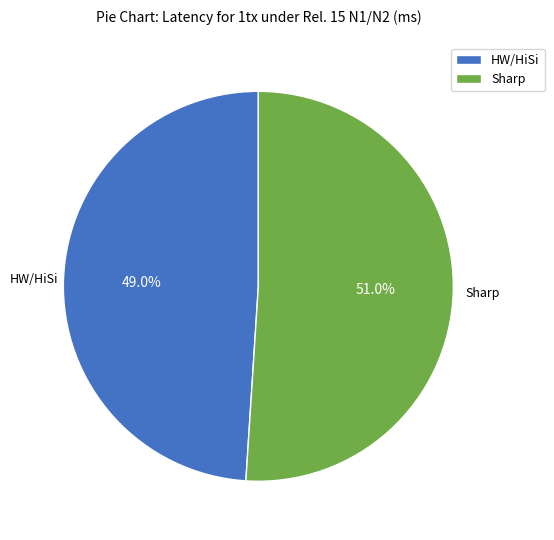

Is it true that HW/HiSi is 41% of the pie?

False